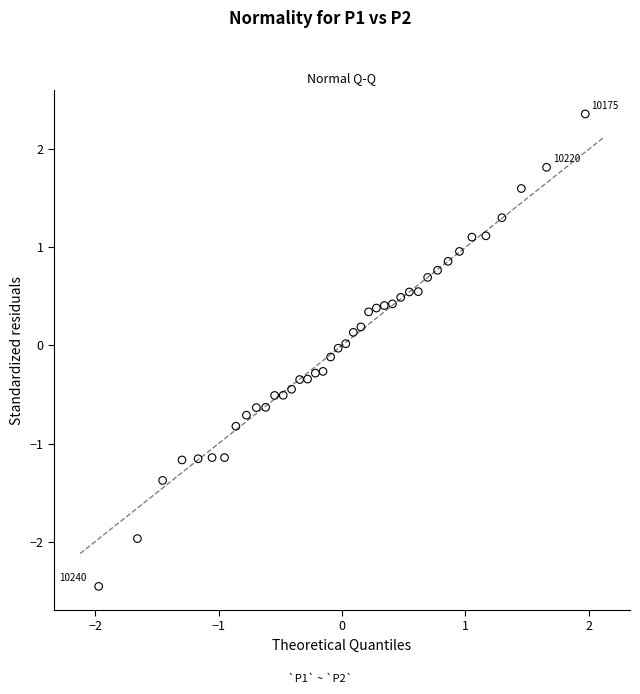

What is the range of X values (max minus min)?

3.9